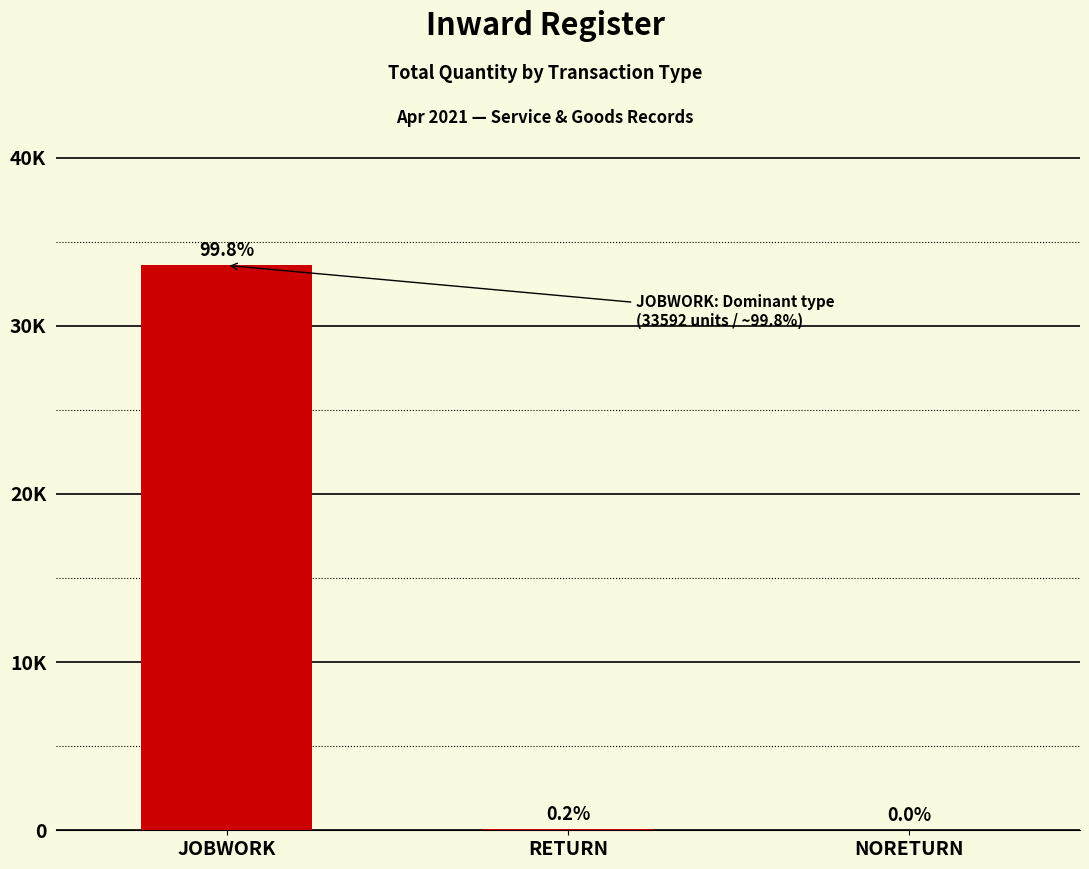

What is the sum of all values?

33651